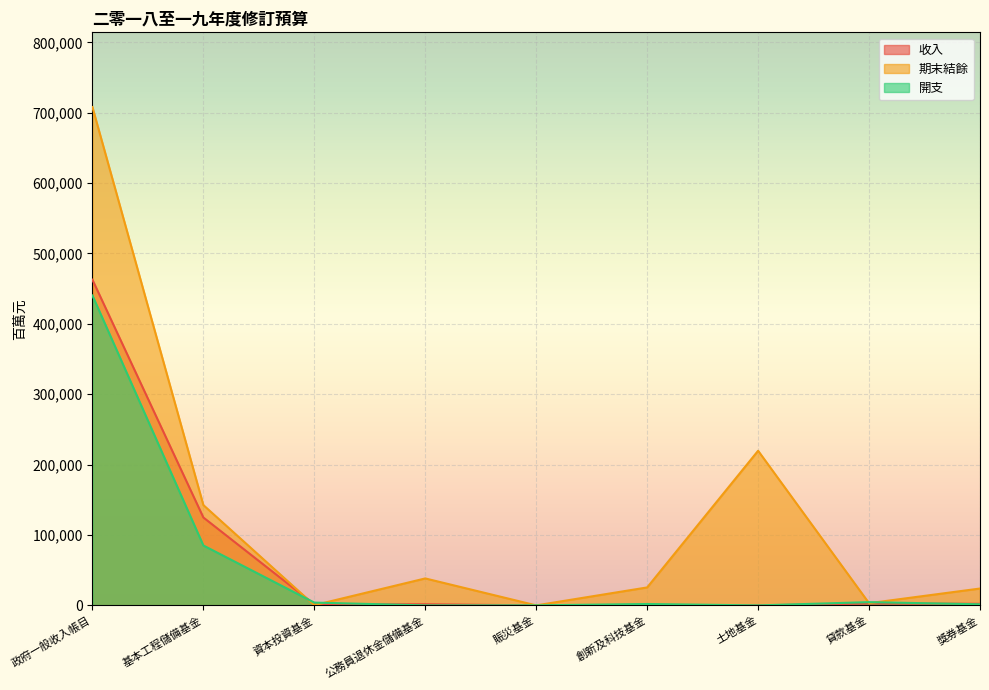

Which series changed the most between 賑災基金 and 貸款基金?

開支